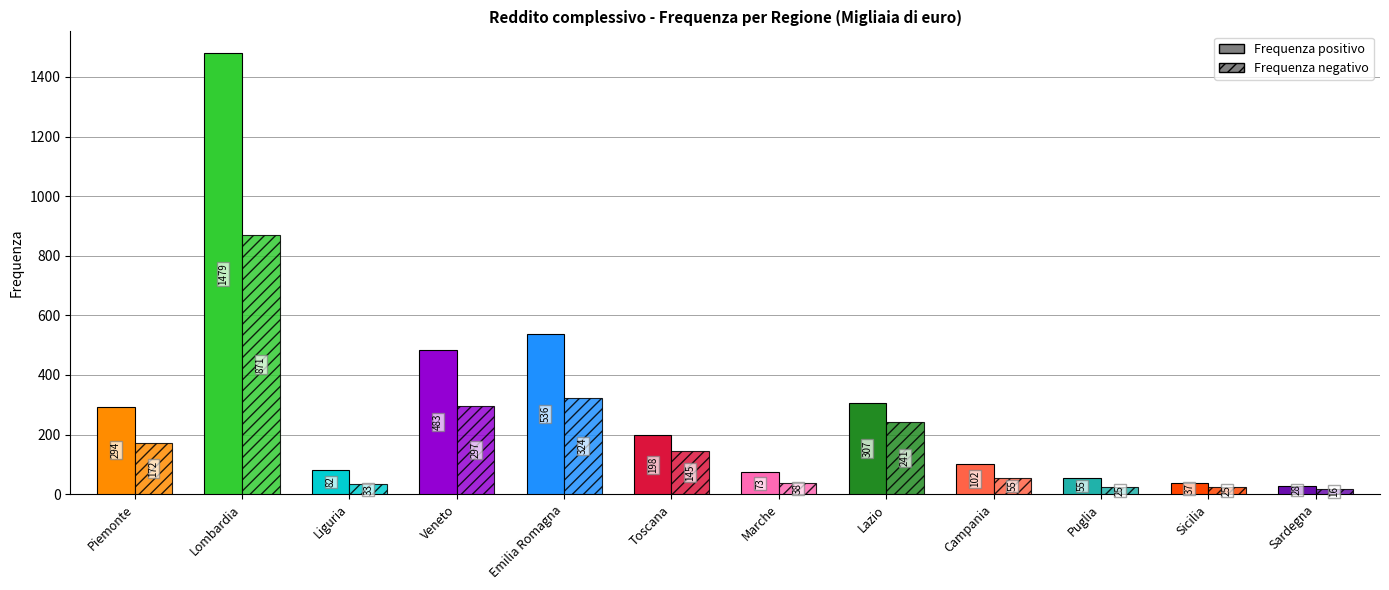

What is the greatest value displayed?

1479